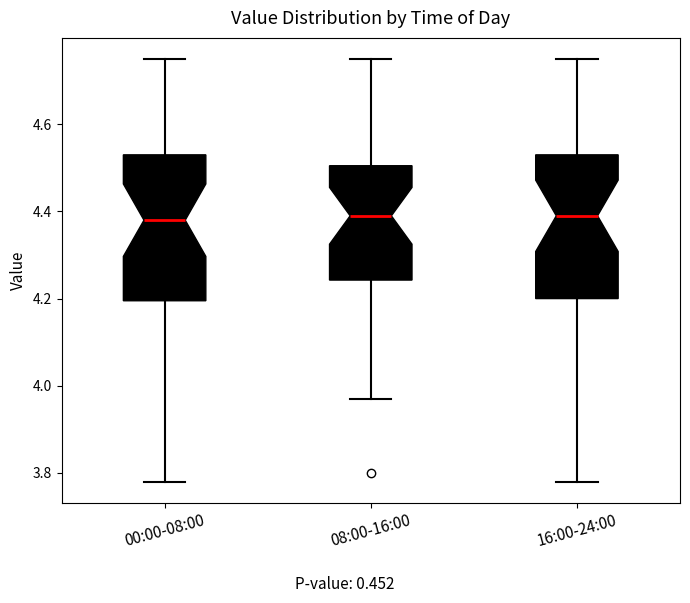

Where is the upper edge of the box for 16:00-24:00 on the y-axis? The values are not printed on the chart, so give them approximately, as read against the axis.

4.54